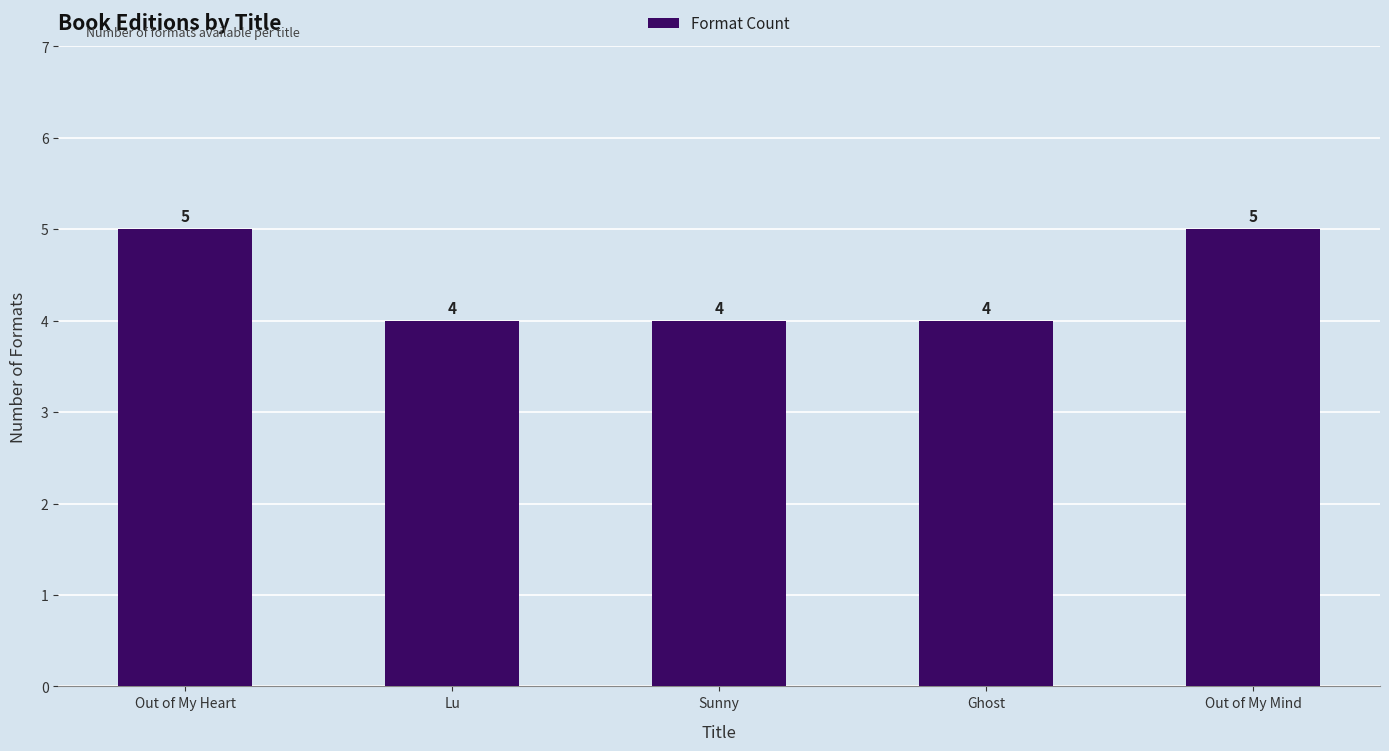

What is the sum of all values?

22